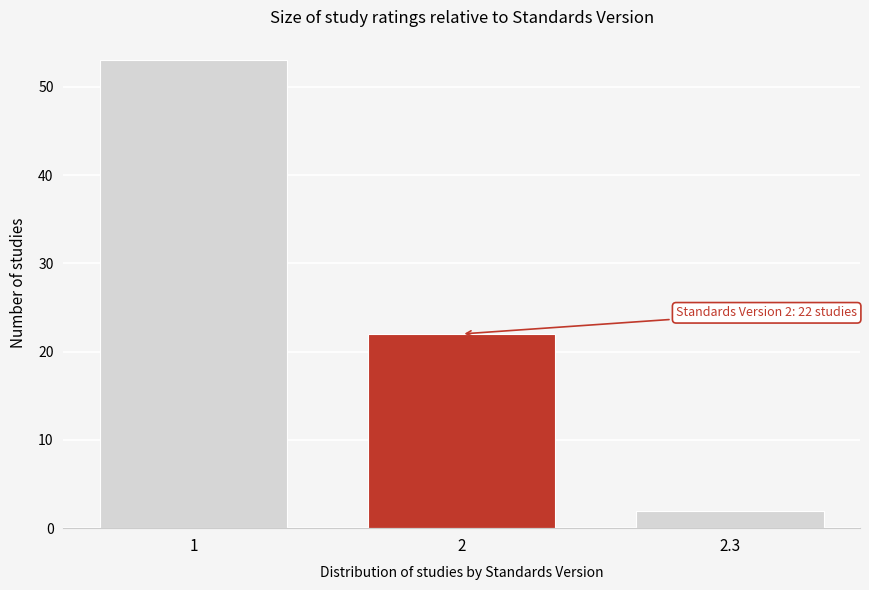

Reading left to right, list all the values displayed in this chart.

1=53	2=22	2.3=2